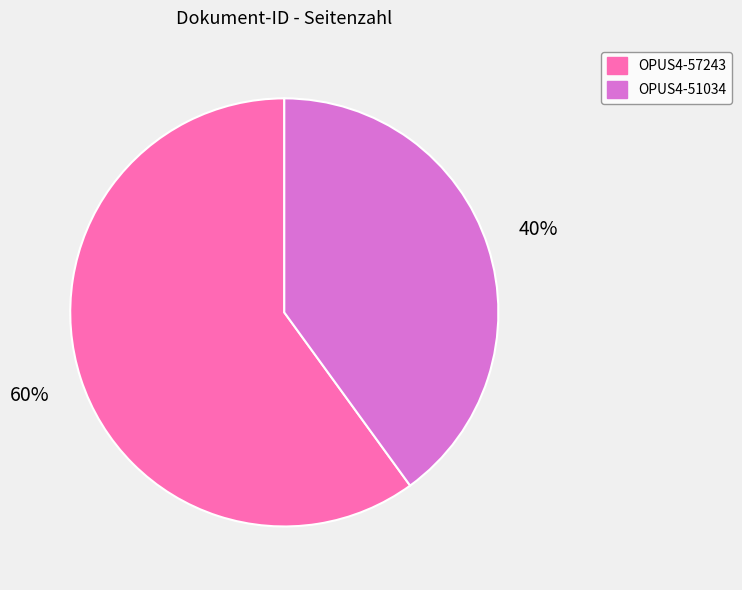

Between OPUS4-51034 and OPUS4-57243, which is larger?

OPUS4-57243